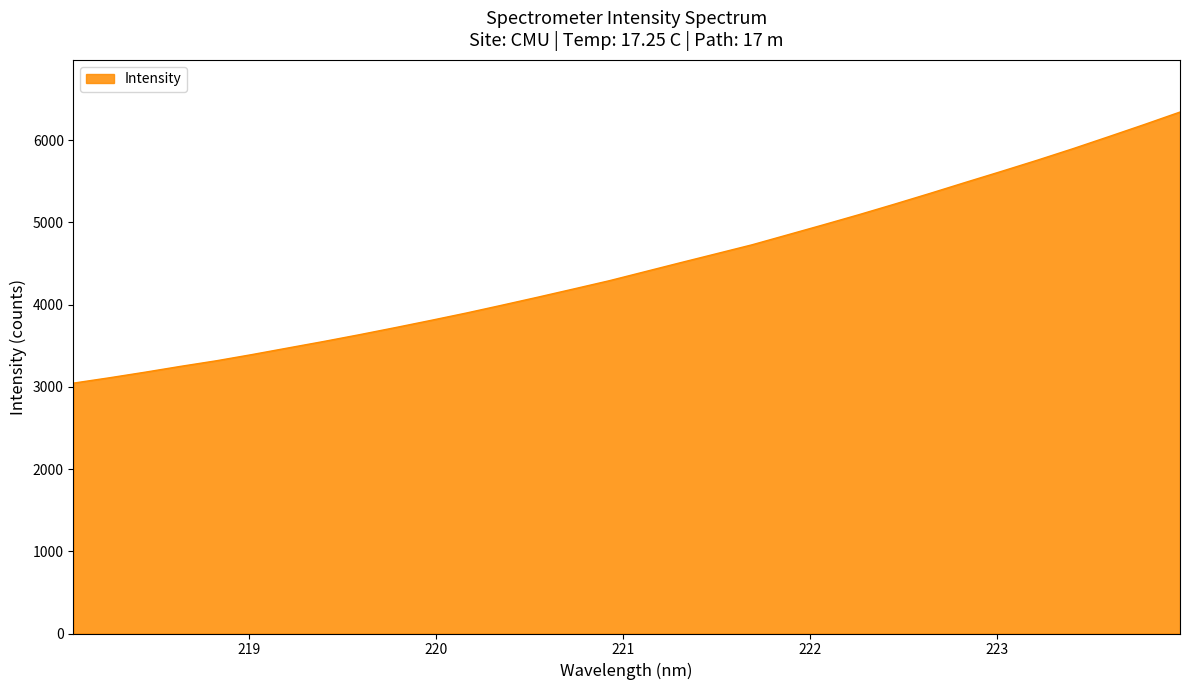

How many lines are shown in the chart?

1